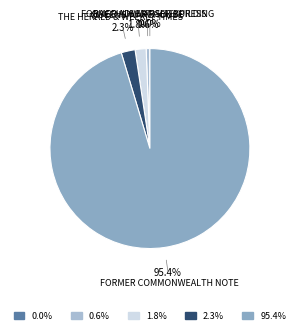

Which slice is the smallest?

BACCHUS MARSH EXPRESS